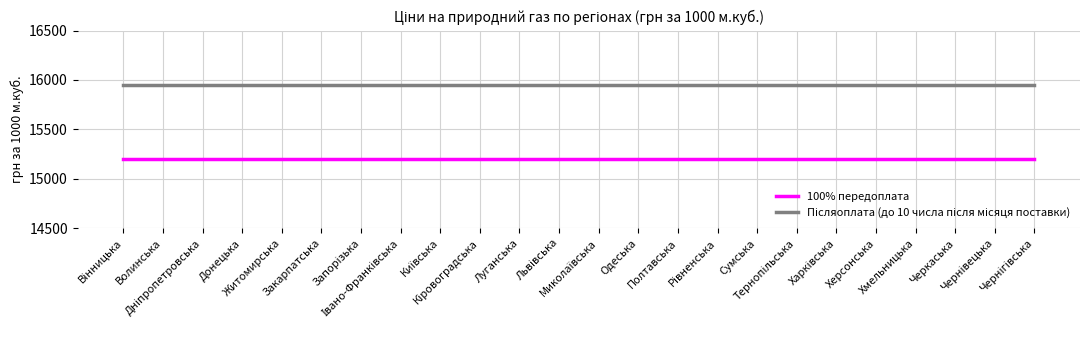

What is the greatest value displayed?

15950